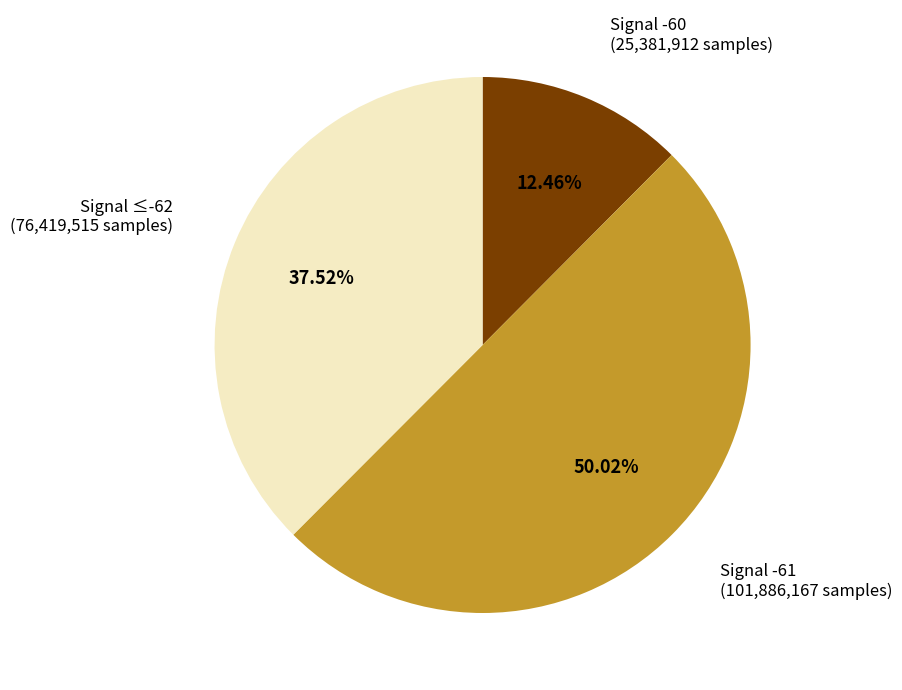

Combined, do Signal -61 (101,886,167 samples) and Signal -60 (25,381,912 samples) account for over 50%?

Yes